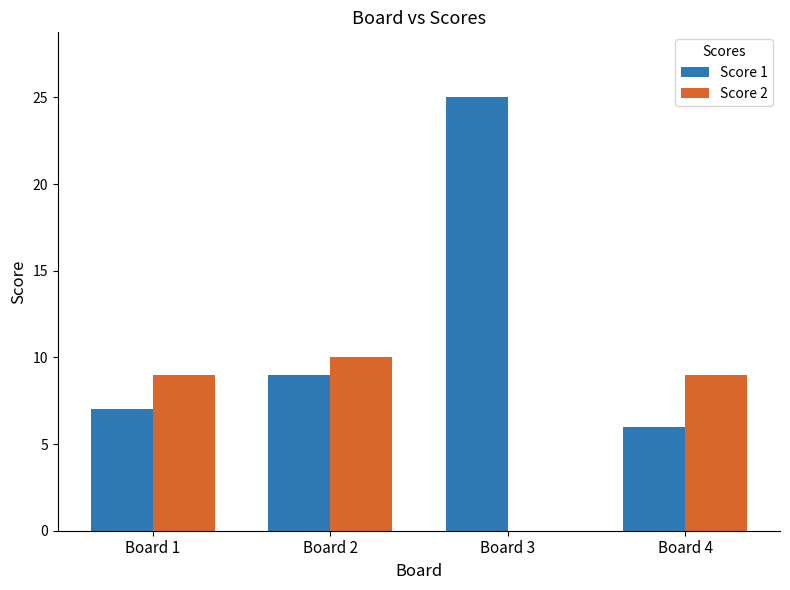

What is the highest value of the Score 1 series?

25